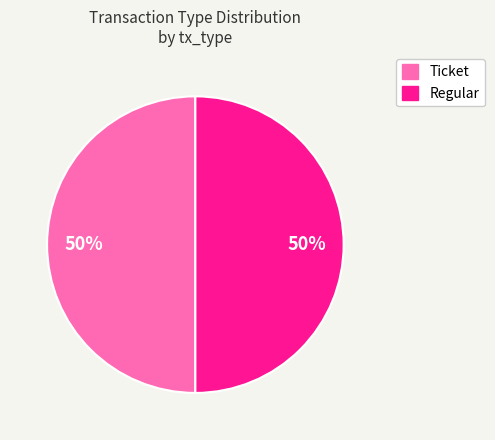

To the nearest percent, what percentage of the pie is Ticket?

50%